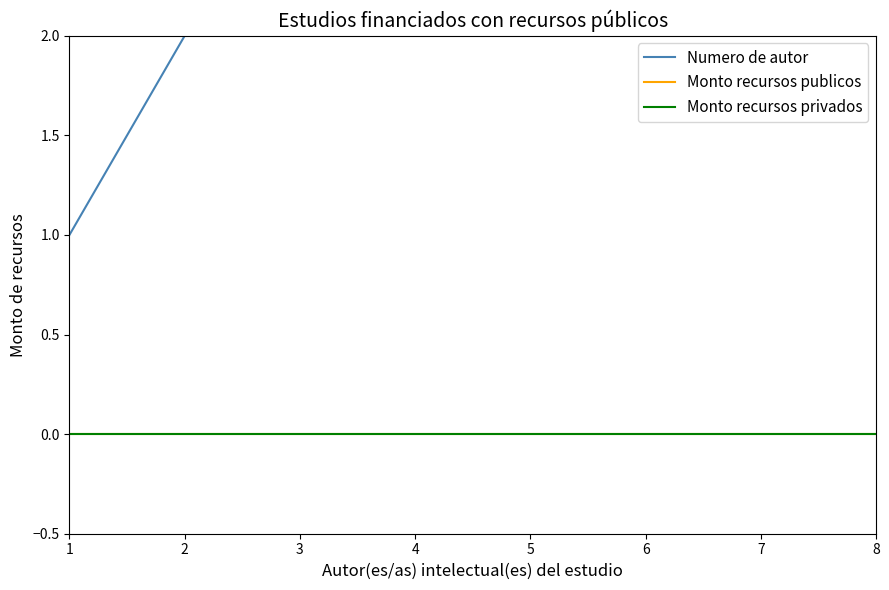

Between 2 and 5, which series saw the biggest shift?

Numero de autor